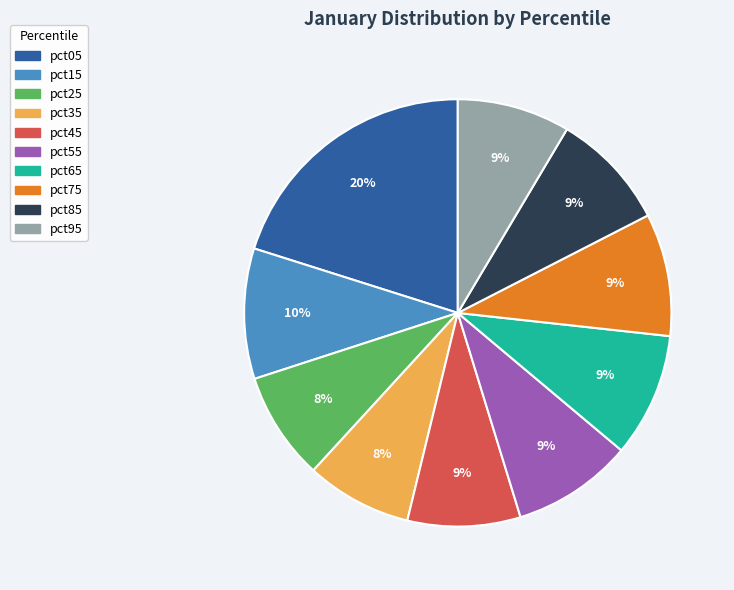

To the nearest percent, what percentage of the pie is pct45?

9%